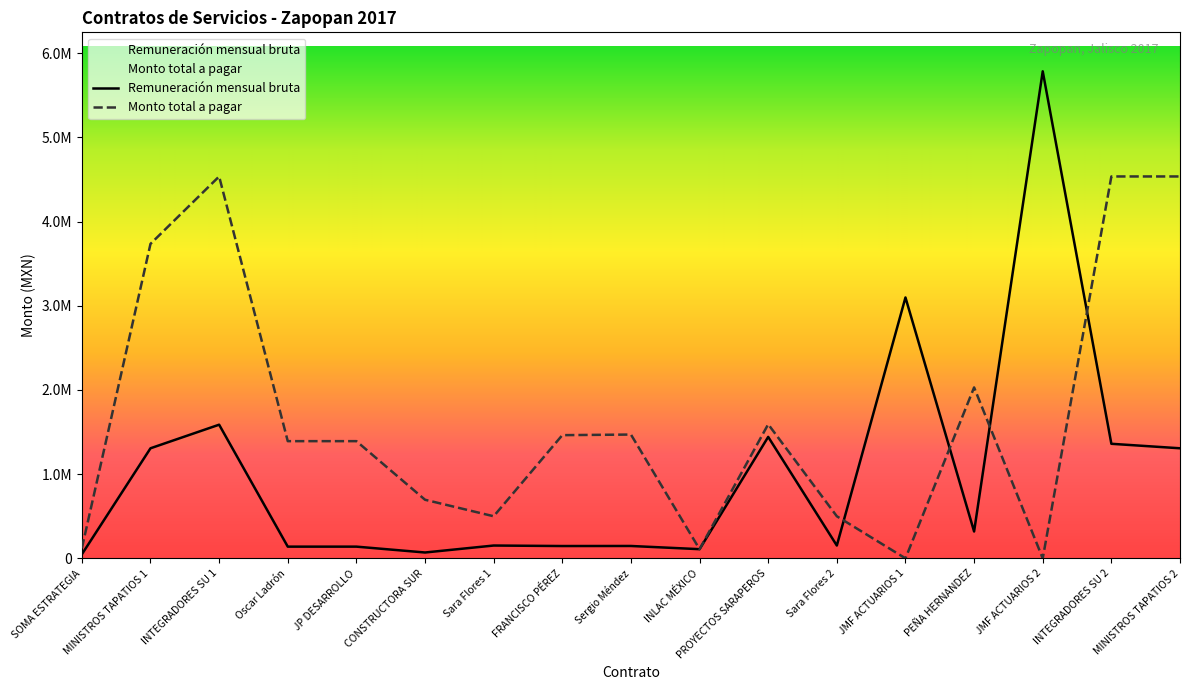

Between which two adjacent categories do Monto total a pagar and Remuneración mensual bruta first intersect?

Sara Flores 2 and JMF ACTUARIOS 1